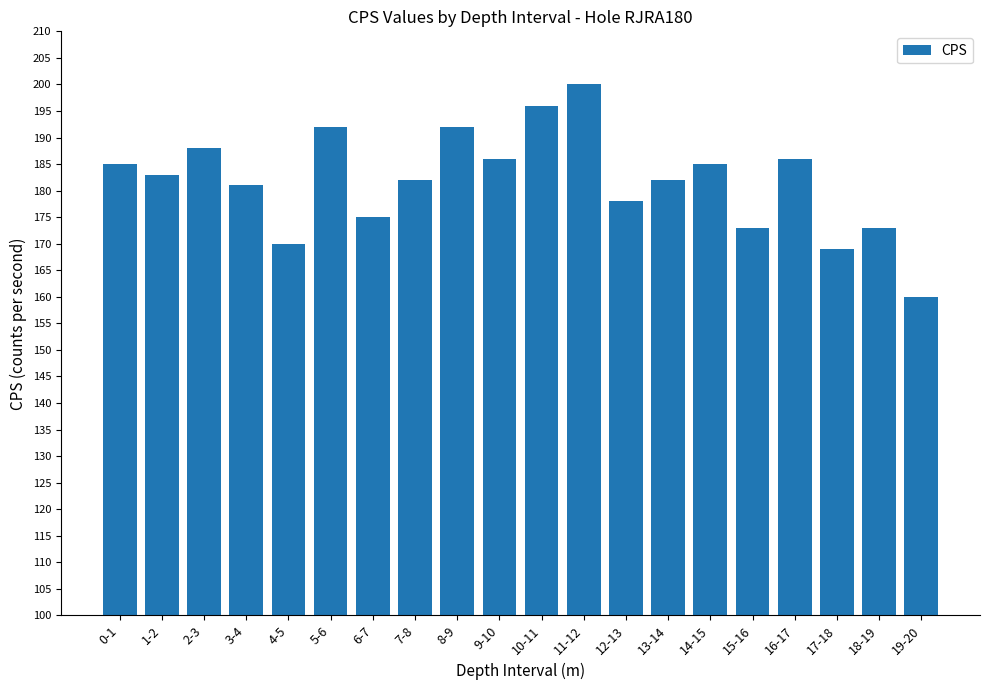

Between 1-2 and 18-19, which is larger?

1-2